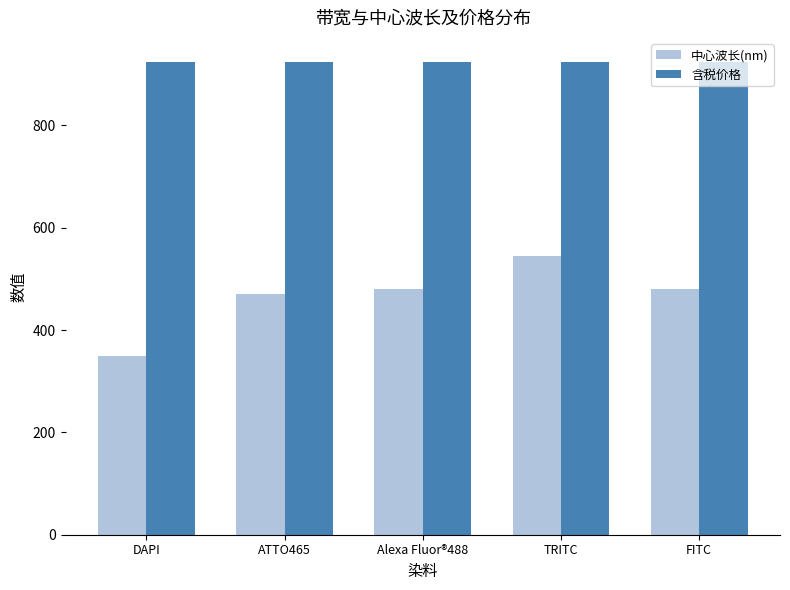

At FITC, list the series in order from smallest to largest.

中心波长(nm), 含税价格